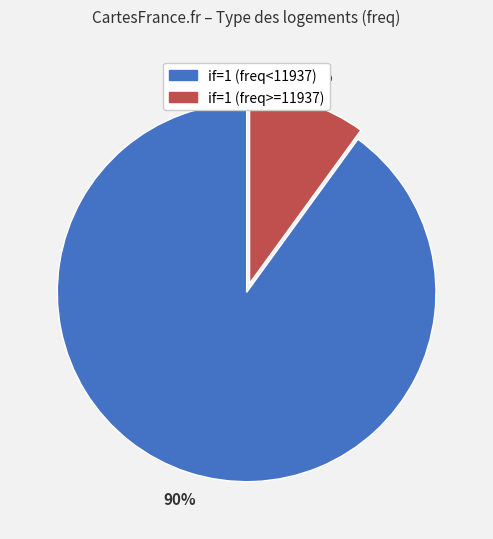

To the nearest percent, what is the difference between the largest and smallest slice percentages?

80%